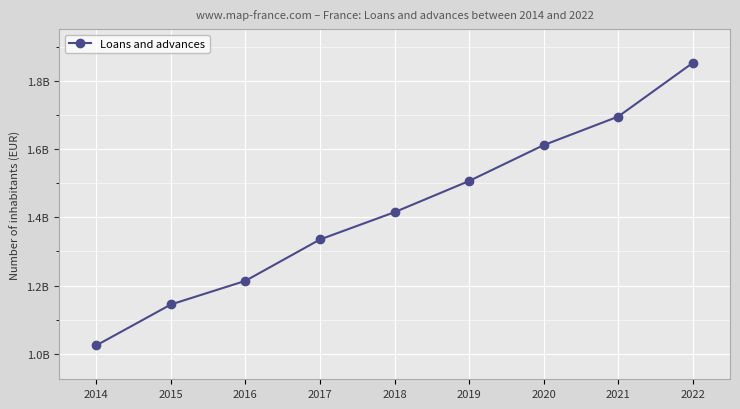

Does the chart display data point markers on the line(s)?

Yes